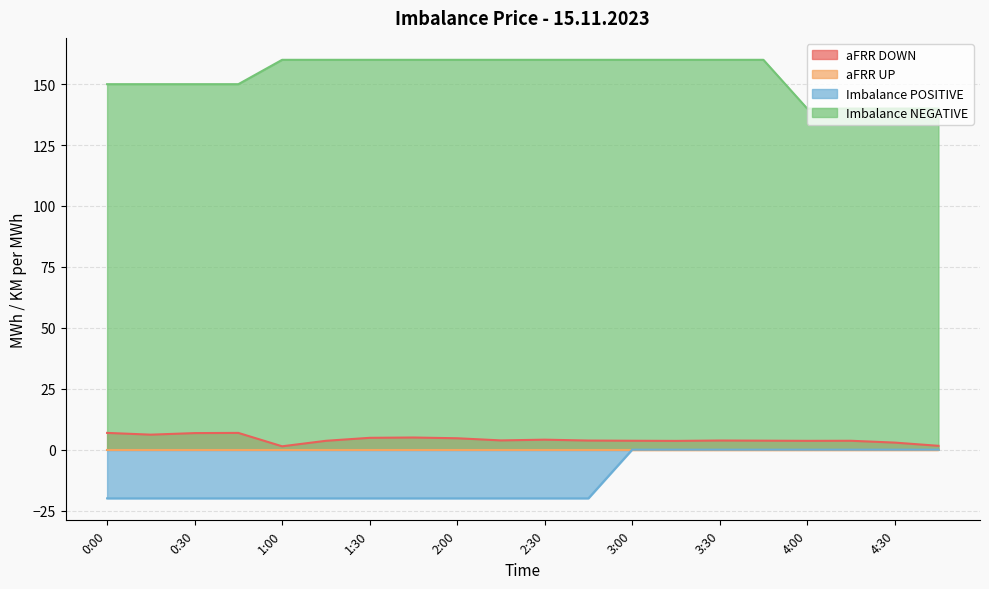

What is the difference between the highest and lowest values at 2:30?

180.0